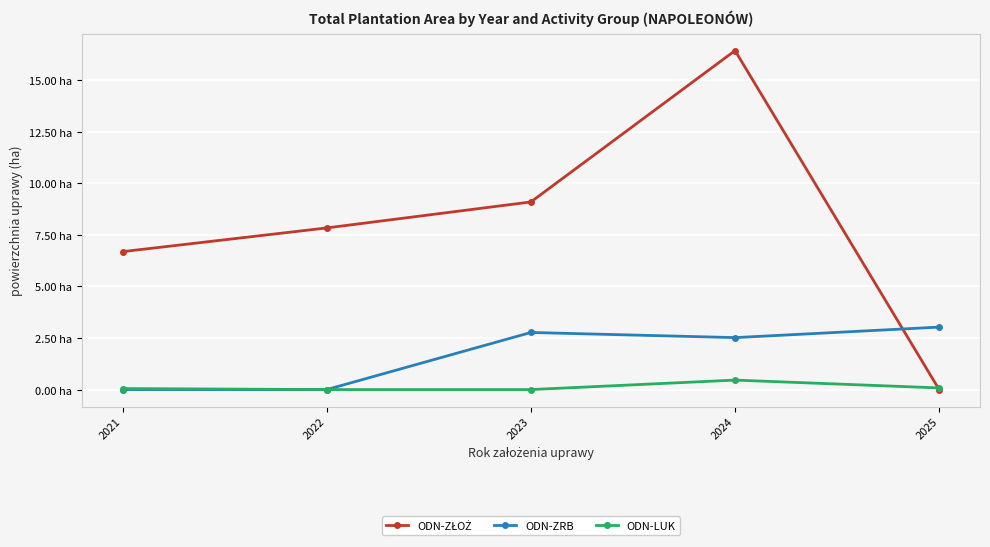

At how many categories does at least one series exceed 10?

1